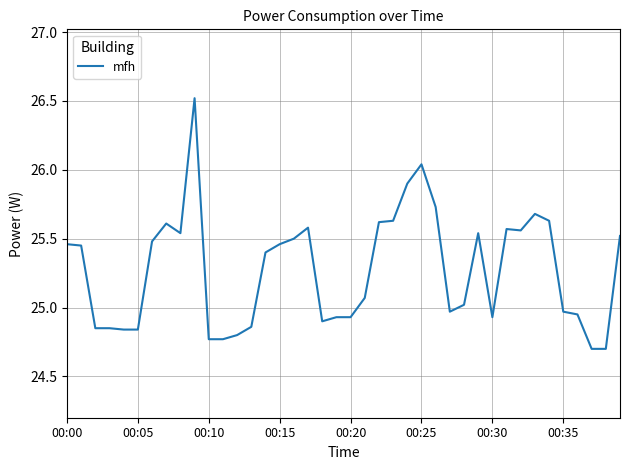

What is the greatest value displayed?

26.5